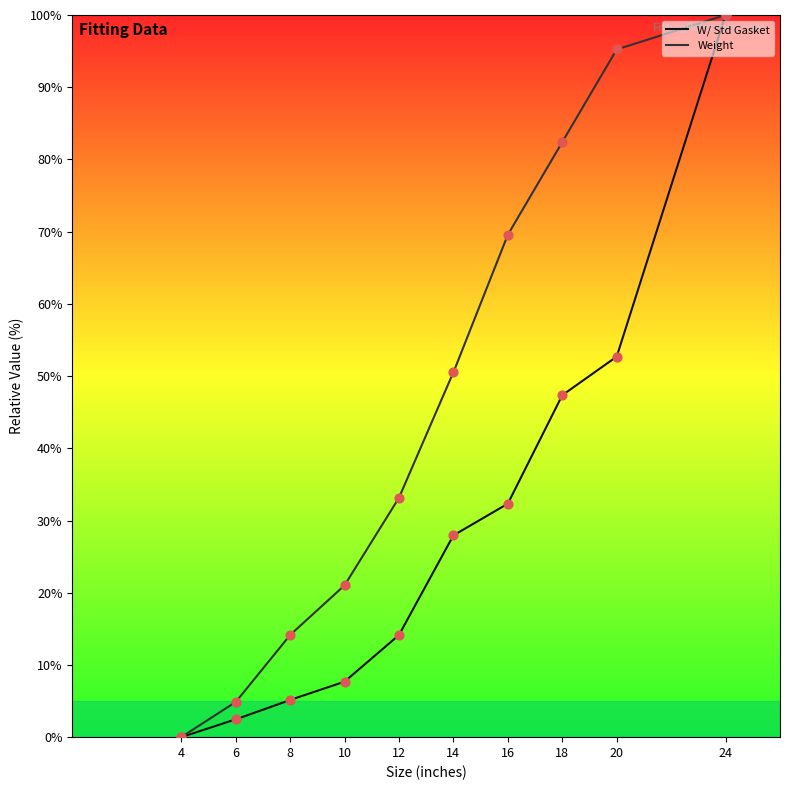

At how many categories does at least one series exceed 52?

4